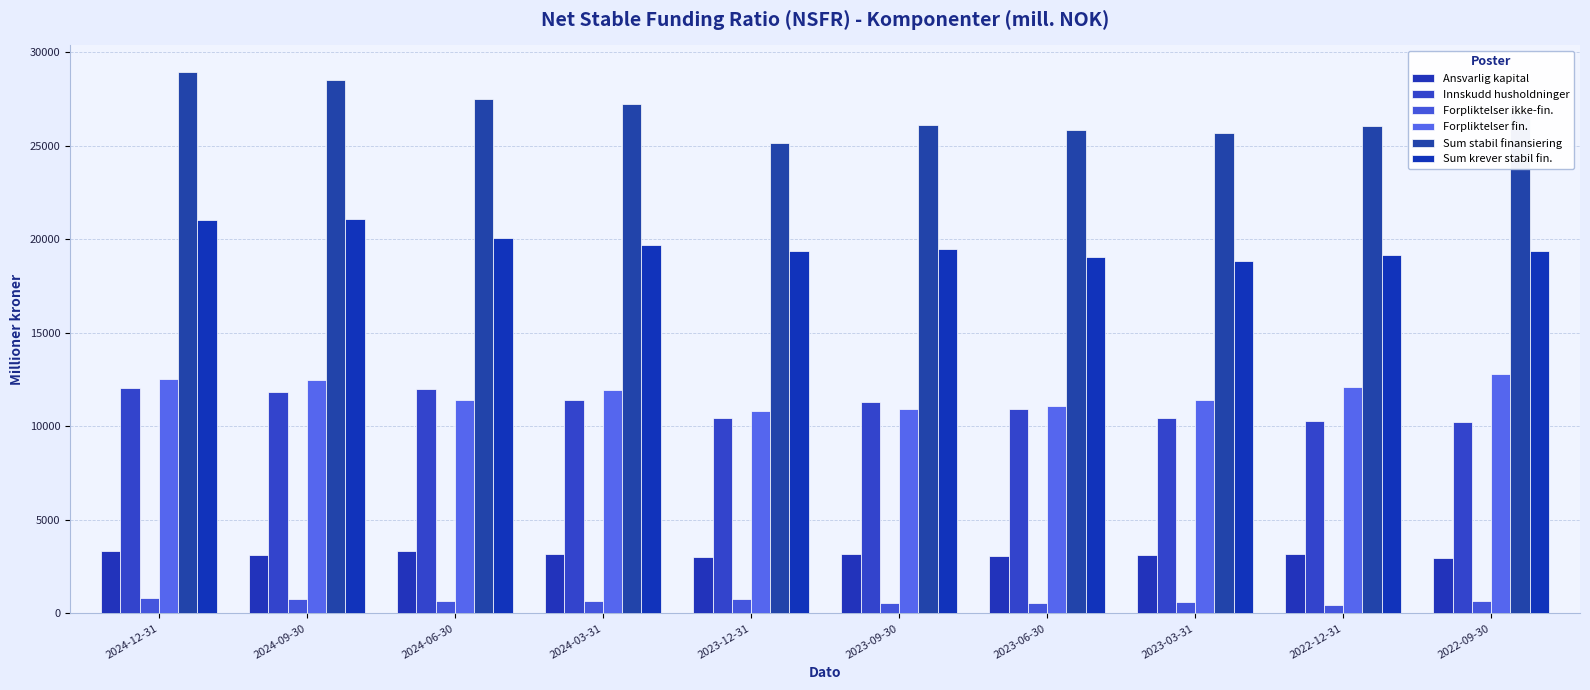

At how many categories does at least one series exceed 23461?

10